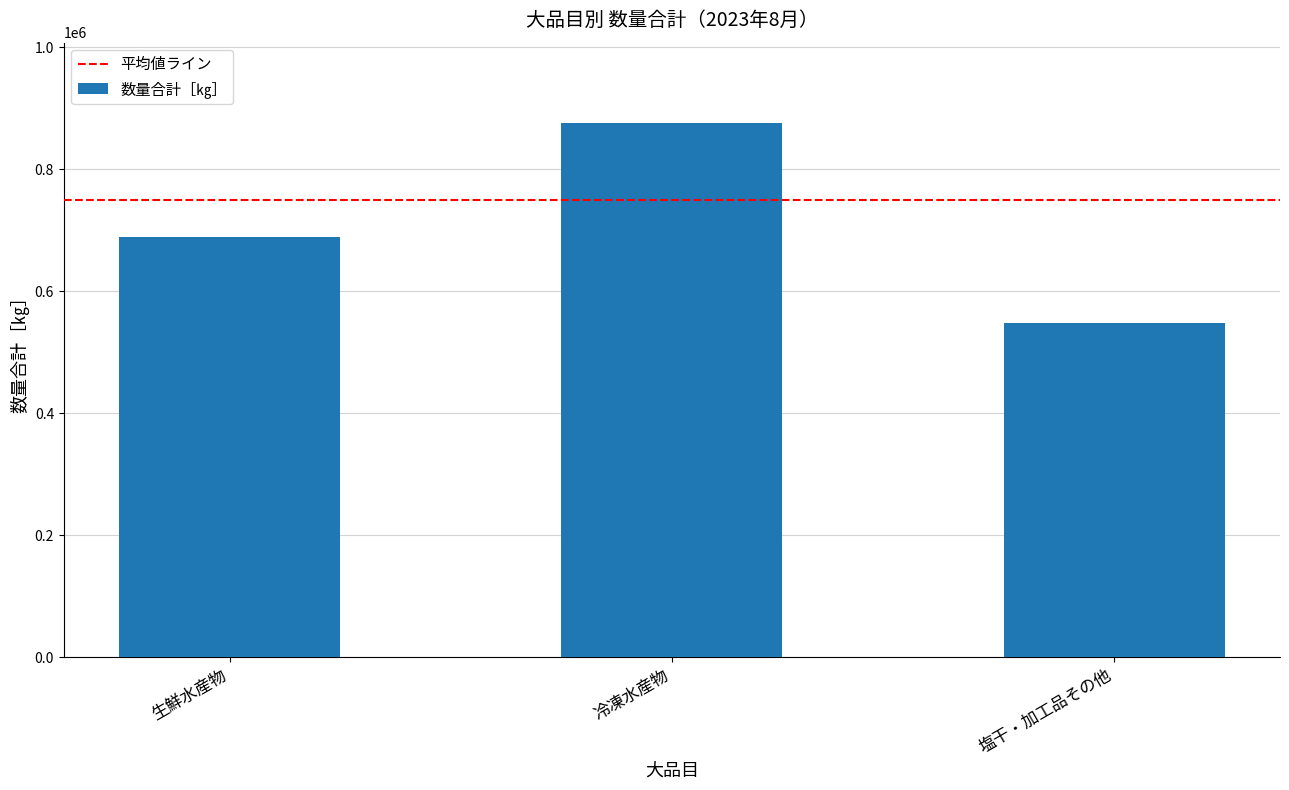

What is the label of the 1st bar from the right?

塩干・加工品その他